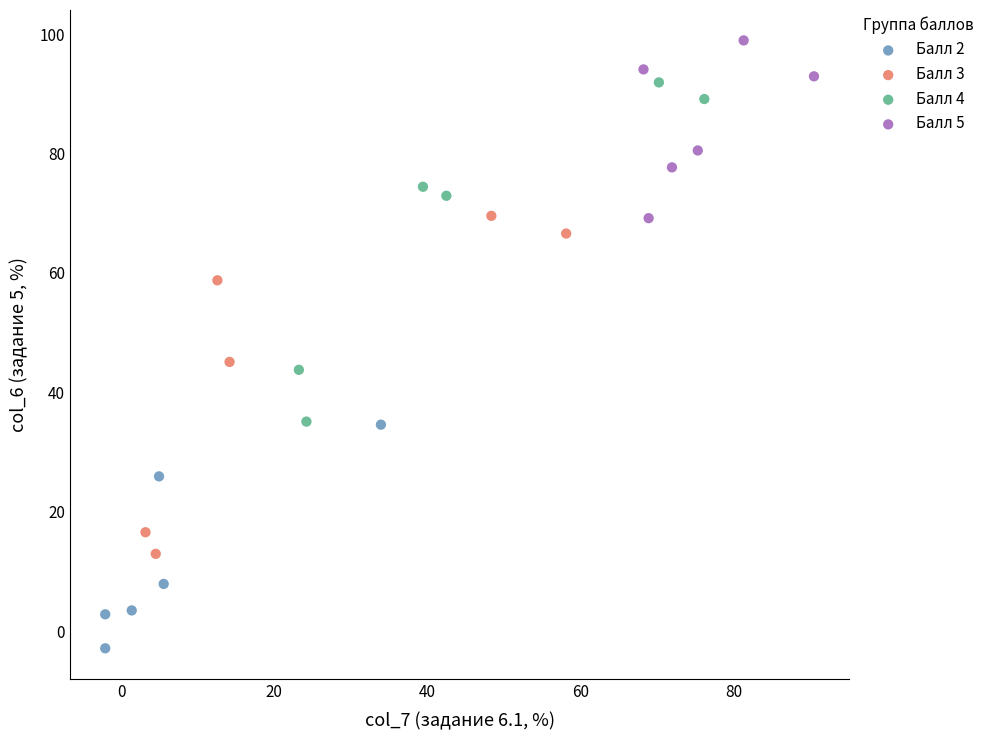

Which series contains the highest Y value?

Балл 5